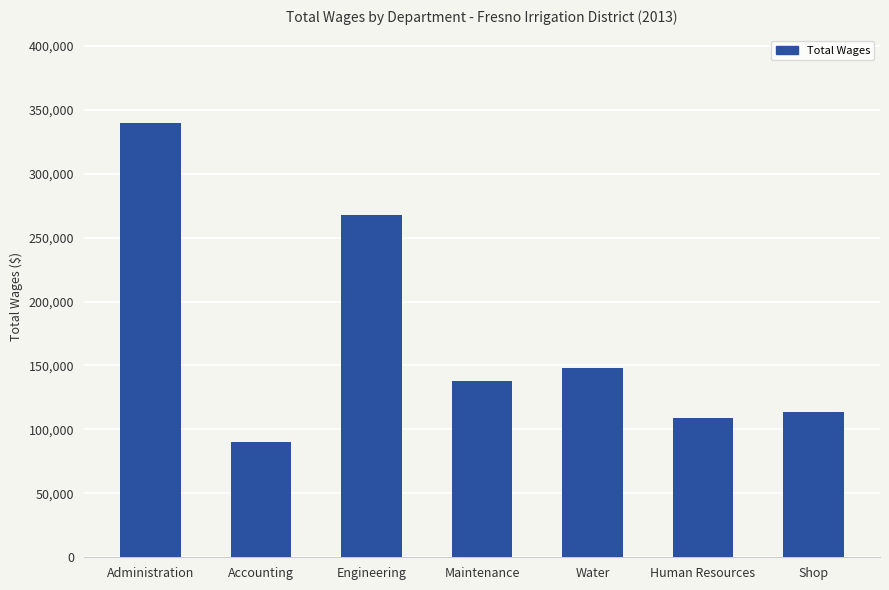

Which label corresponds to the largest value in the chart?

Administration